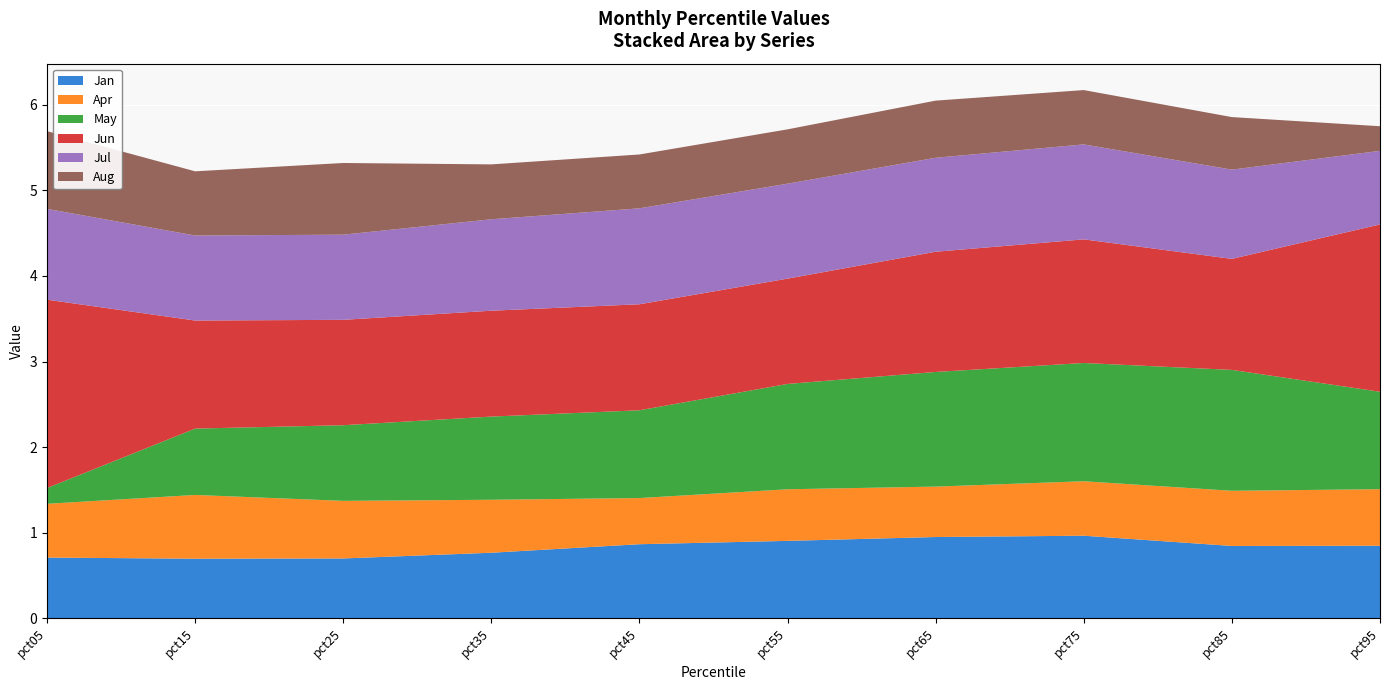

Reading right to left, transcribe all the data shown in this chart.

Jan: pct95=0.8	pct85=0.8	pct75=1.0	pct65=0.9	pct55=0.9	pct45=0.9	pct35=0.8	pct25=0.7	pct15=0.7	pct05=0.7
Apr: pct95=0.7	pct85=0.6	pct75=0.6	pct65=0.6	pct55=0.6	pct45=0.5	pct35=0.6	pct25=0.7	pct15=0.7	pct05=0.6
May: pct95=1.1	pct85=1.4	pct75=1.4	pct65=1.3	pct55=1.2	pct45=1.0	pct35=1.0	pct25=0.9	pct15=0.8	pct05=0.2
Jun: pct95=2.0	pct85=1.3	pct75=1.4	pct65=1.4	pct55=1.2	pct45=1.2	pct35=1.2	pct25=1.2	pct15=1.3	pct05=2.2
Jul: pct95=0.9	pct85=1.0	pct75=1.1	pct65=1.1	pct55=1.1	pct45=1.1	pct35=1.1	pct25=1.0	pct15=1.0	pct05=1.1
Aug: pct95=0.3	pct85=0.6	pct75=0.6	pct65=0.7	pct55=0.6	pct45=0.6	pct35=0.6	pct25=0.8	pct15=0.8	pct05=0.9